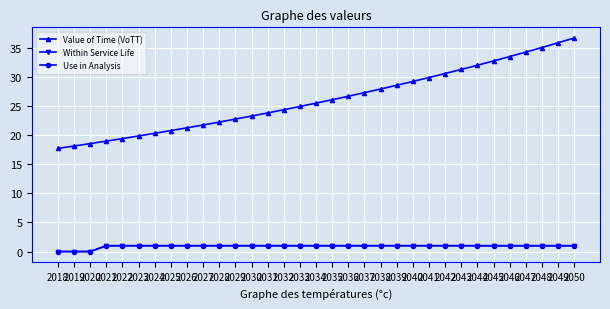

True or false: Within Service Life and Value of Time (VoTT) cross at least once.

False